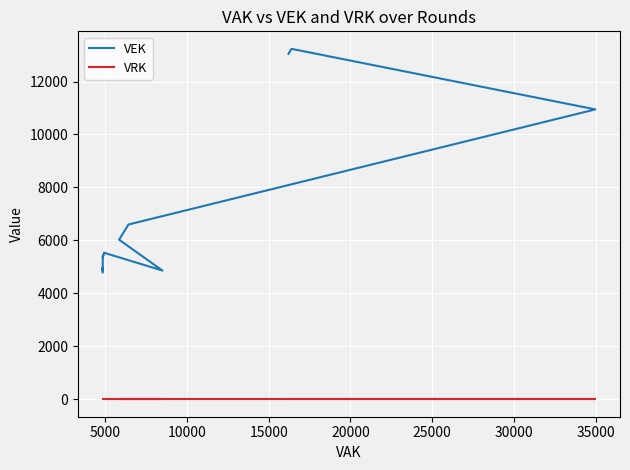

Which series has the largest range (max minus min)?

VEK